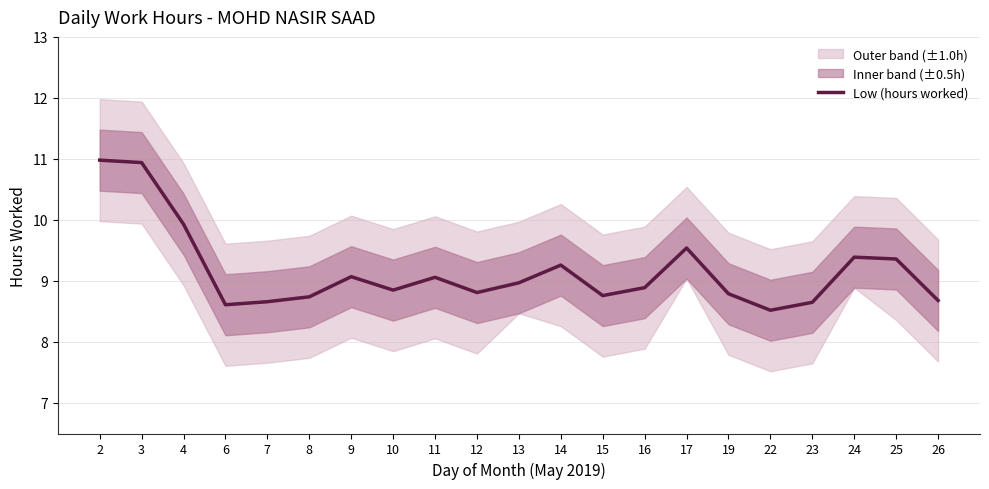

Approximately how many times larger is the value at 8 compared to 14?

0.9